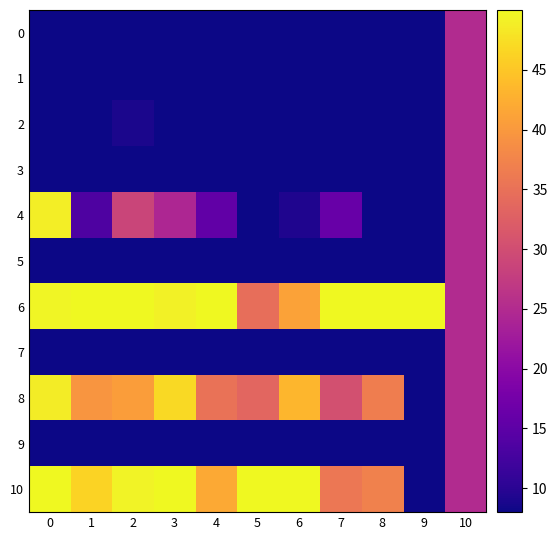

What is the spread (max minus min) of values at 3?

50.0